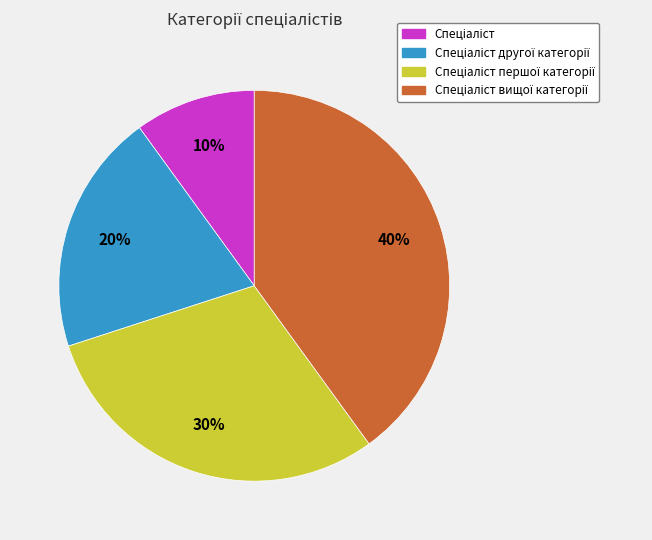

Is there a majority slice in this chart?

No